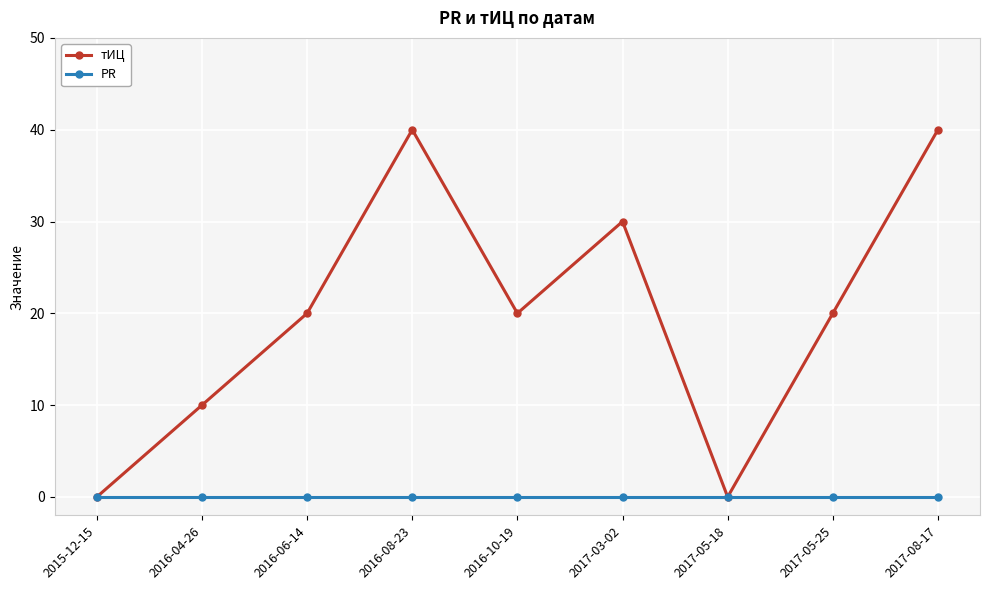

What is the maximum value shown in the chart?

40